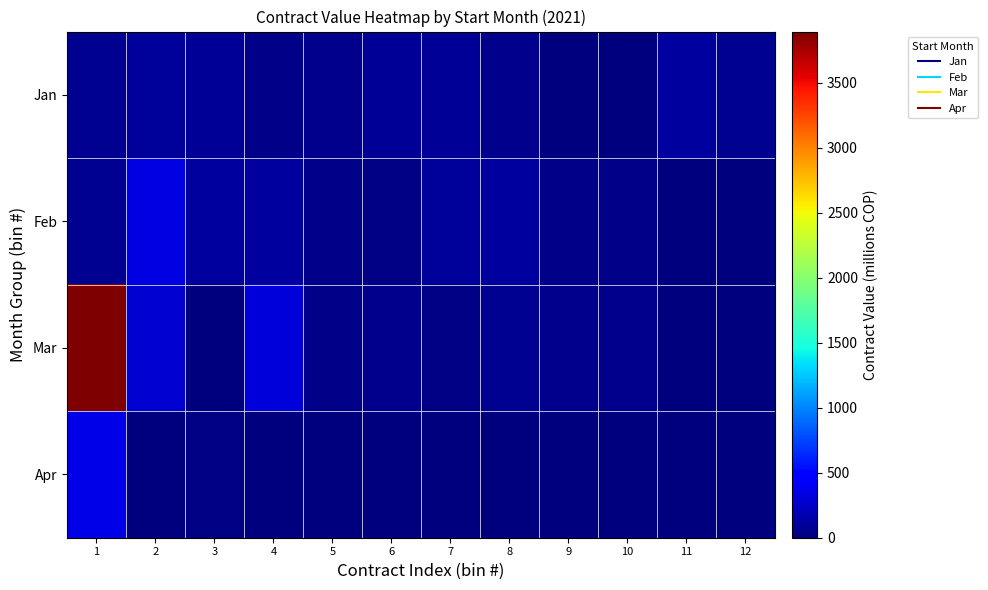

Reading right to left, what are all the values shown in this chart?

Jan: 12=65.0	11=119.0	10=6.5	9=5.8	8=59.8	7=90.2	6=87.7	5=48.8	4=43.5	3=76.8	2=95.6	1=62.8
Feb: 12=0.0	11=0.0	10=31.9	9=35.4	8=107.3	7=103.6	6=20.7	5=42.8	4=116.6	3=110.4	2=348.9	1=74.5
Mar: 12=0.0	11=0.0	10=54.0	9=54.0	8=64.0	7=16.2	6=52.3	5=39.0	4=308.0	3=6.7	2=285.6	1=3895.7
Apr: 12=0.0	11=0.0	10=0.0	9=0.0	8=0.0	7=9.2	6=6.2	5=2.7	4=1.2	3=17.3	2=14.5	1=363.3